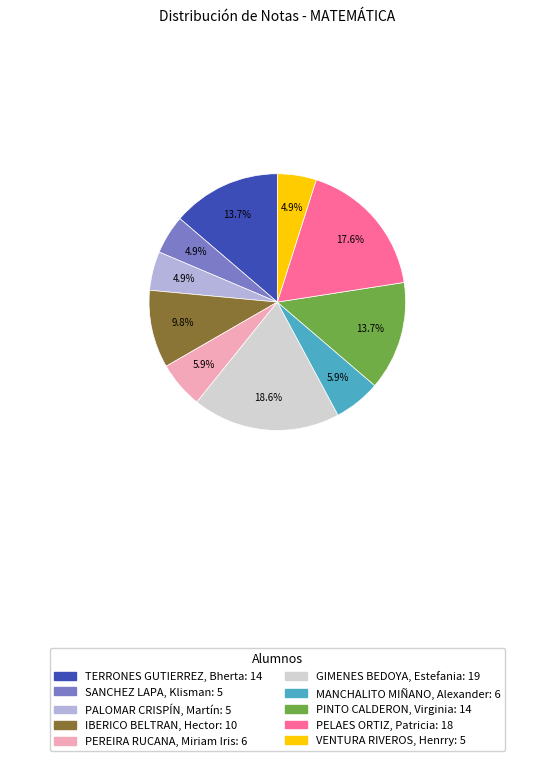

Does MANCHALITO MIÑANO, Alexander account for over 50% of the chart?

No